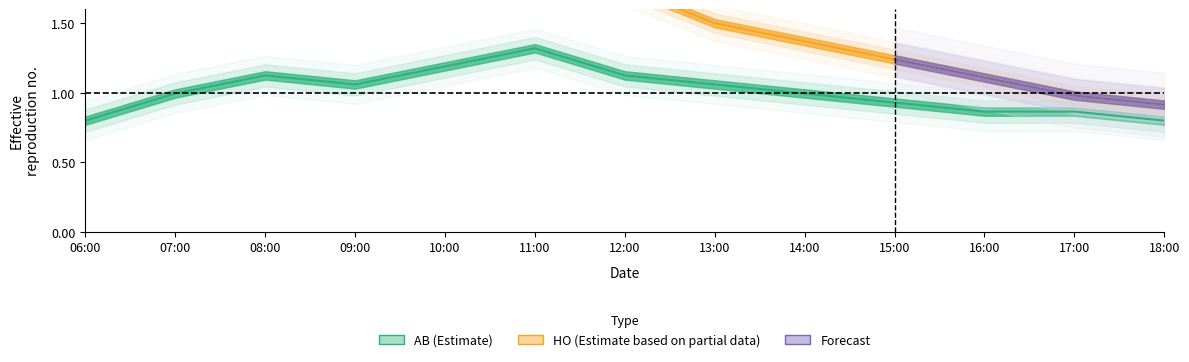

What is the difference between the second highest and minimum values?

0.4